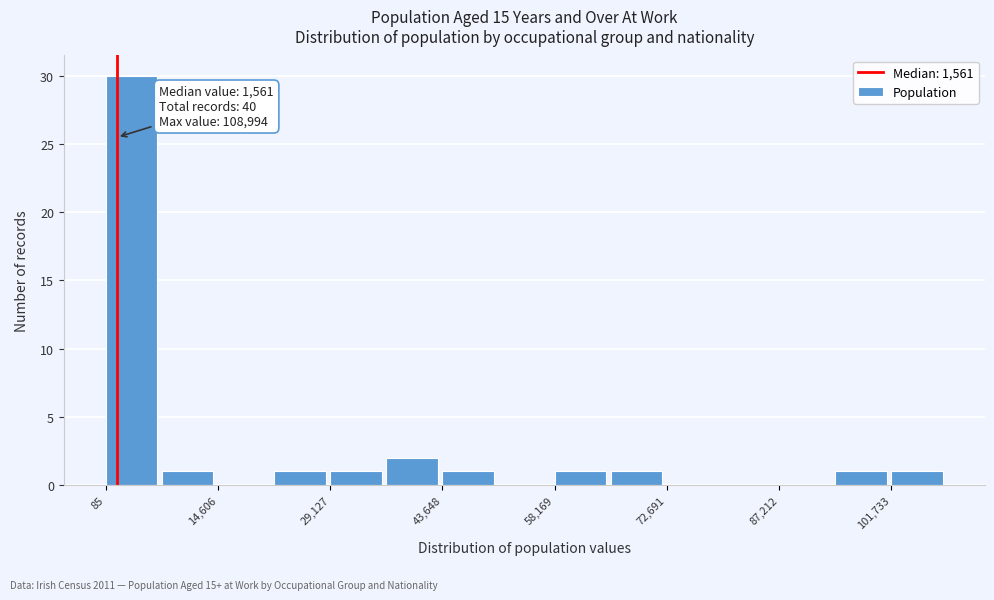

Around what value on the x-axis is the tallest bar? Give the approximate position of its centre, as read against the axis.

4000